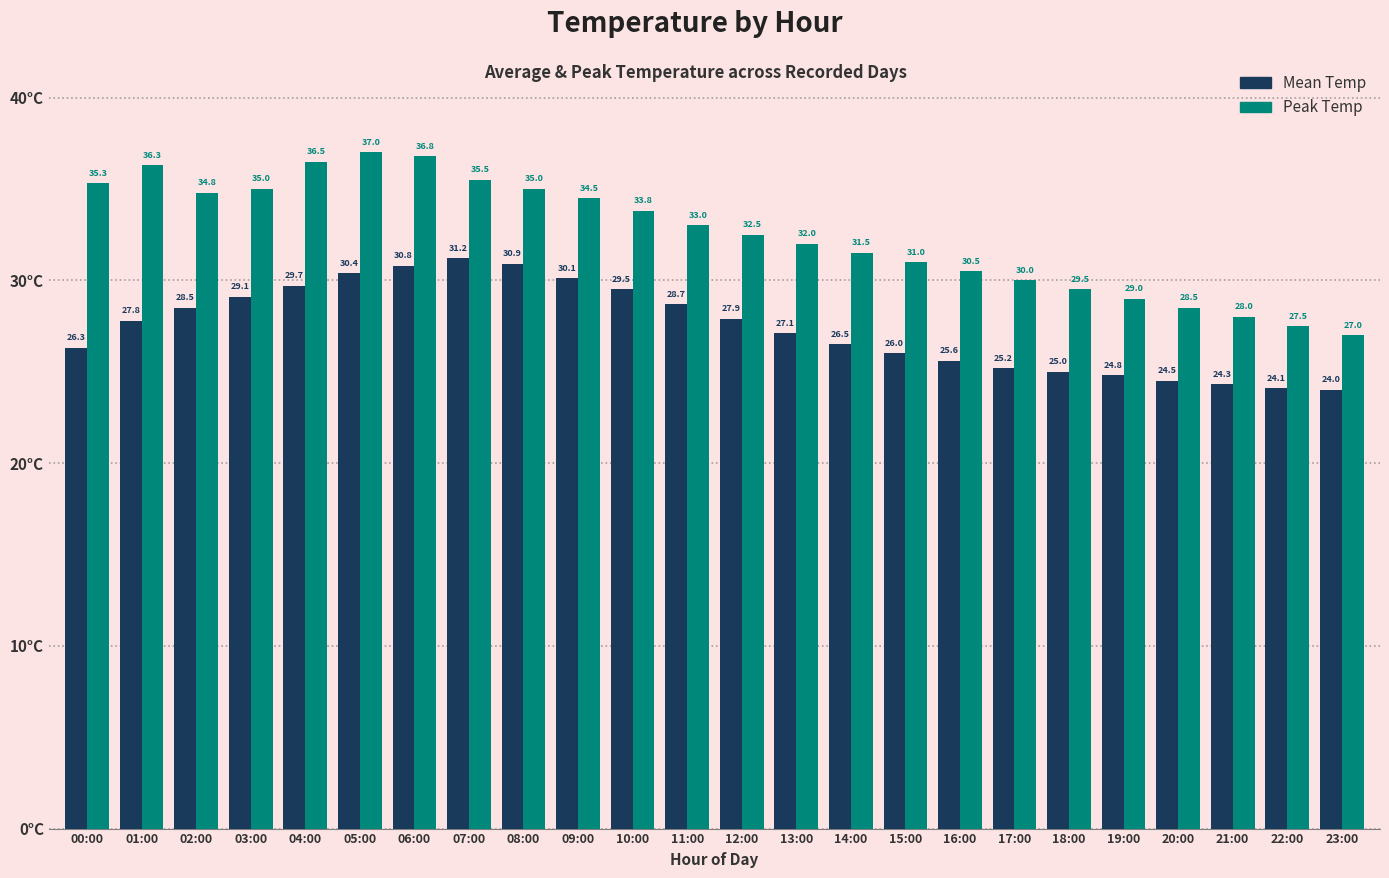

Which label corresponds to the smallest value in the chart?

23:00